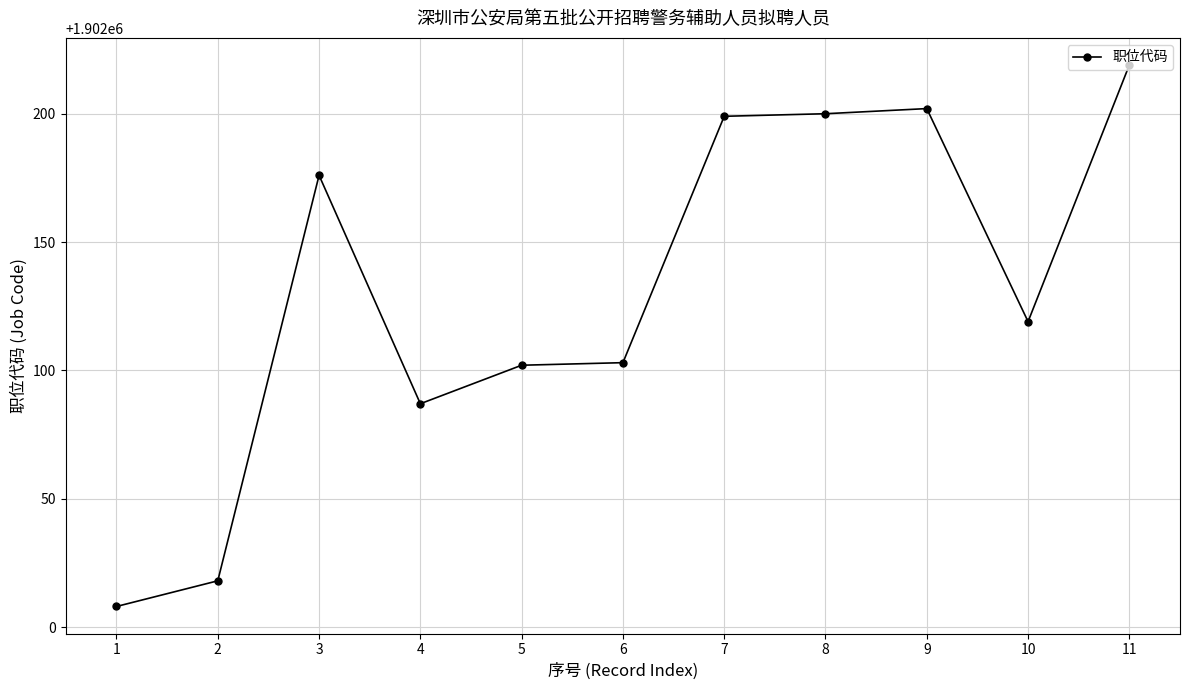

What is the minimum value shown in the chart?

1902008